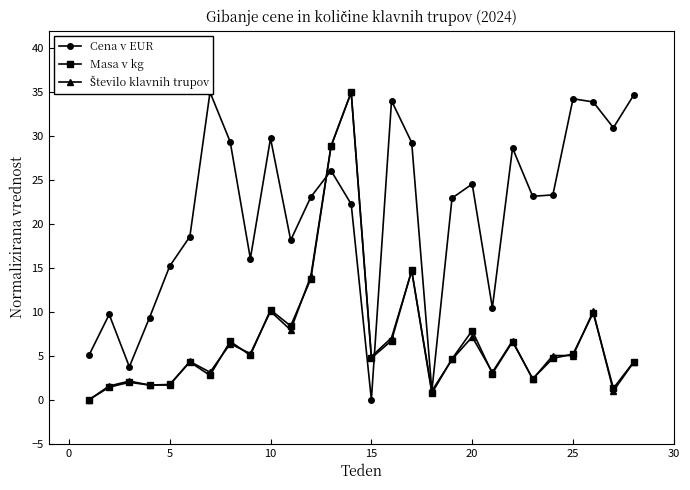

Which series ends up on top after the final intersection of Masa v kg and Cena v EUR?

Cena v EUR